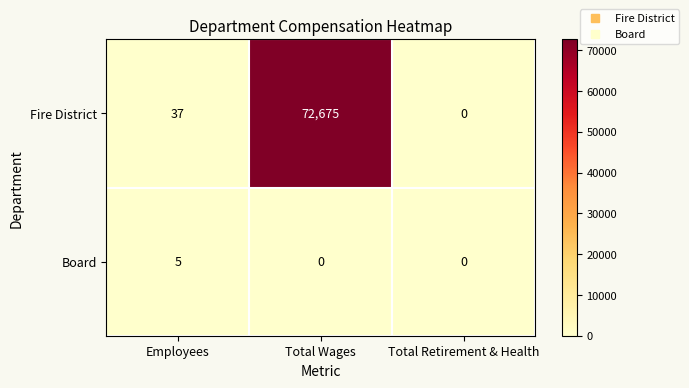

At which label is Fire District closest to 36337?

Employees